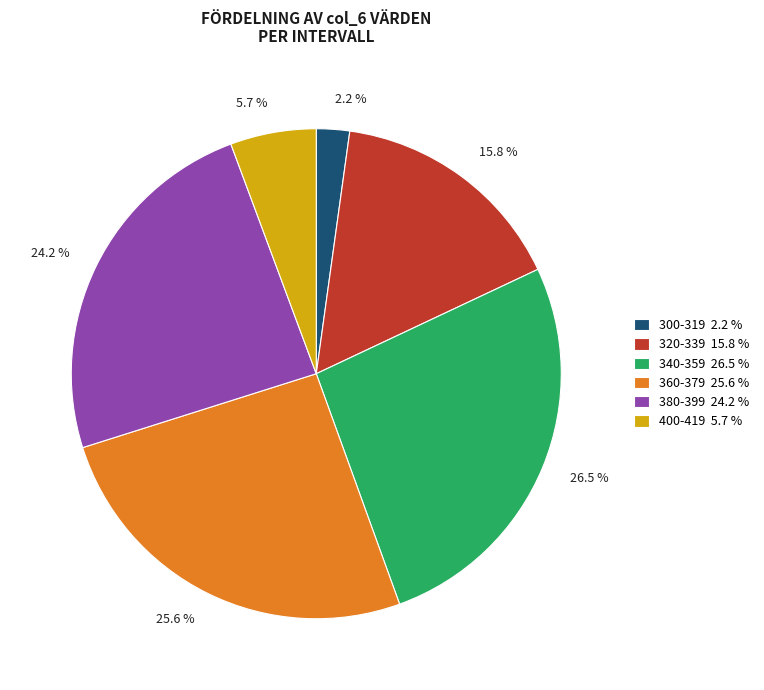

Does any single category account for the majority?

No